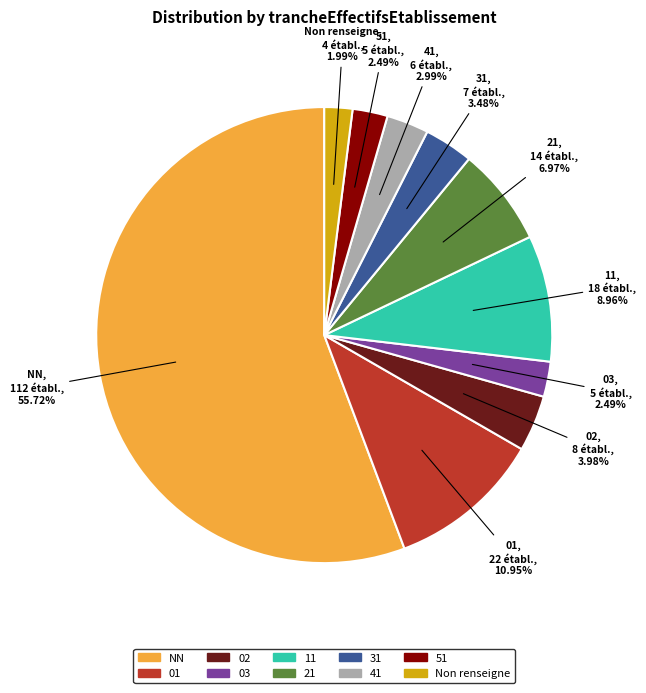

How many slices are in this pie chart?

10